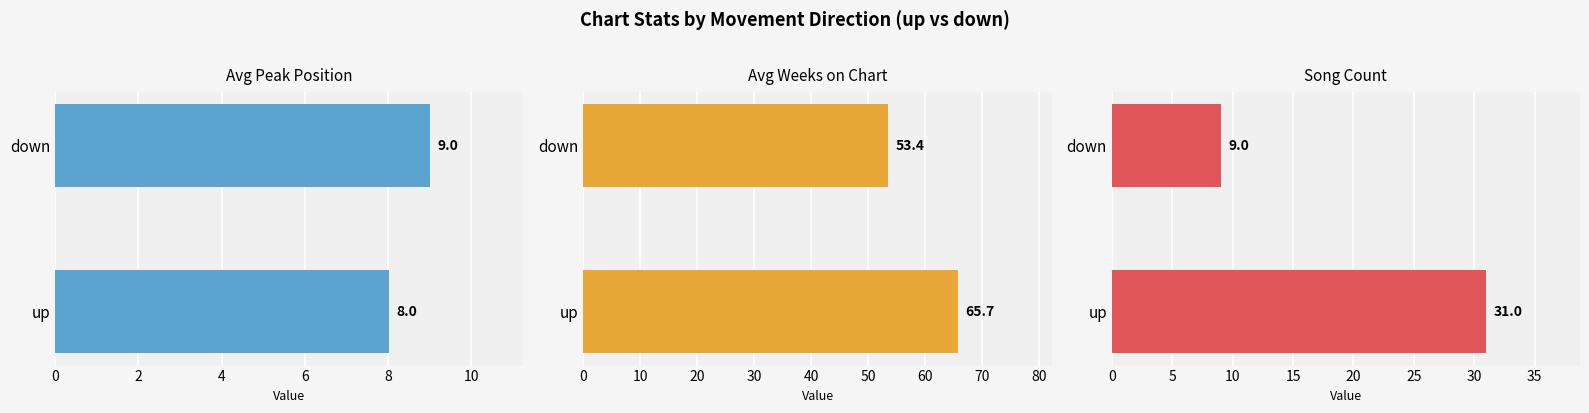

Rank the series by their maximum value, from lowest to highest.

Avg Peak Position, Song Count, Avg Weeks on Chart